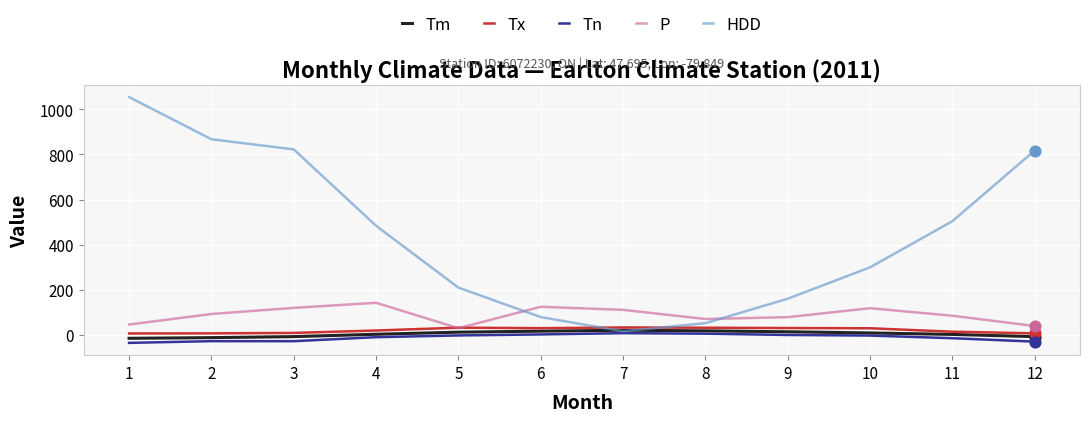

Which series has the largest range (max minus min)?

HDD